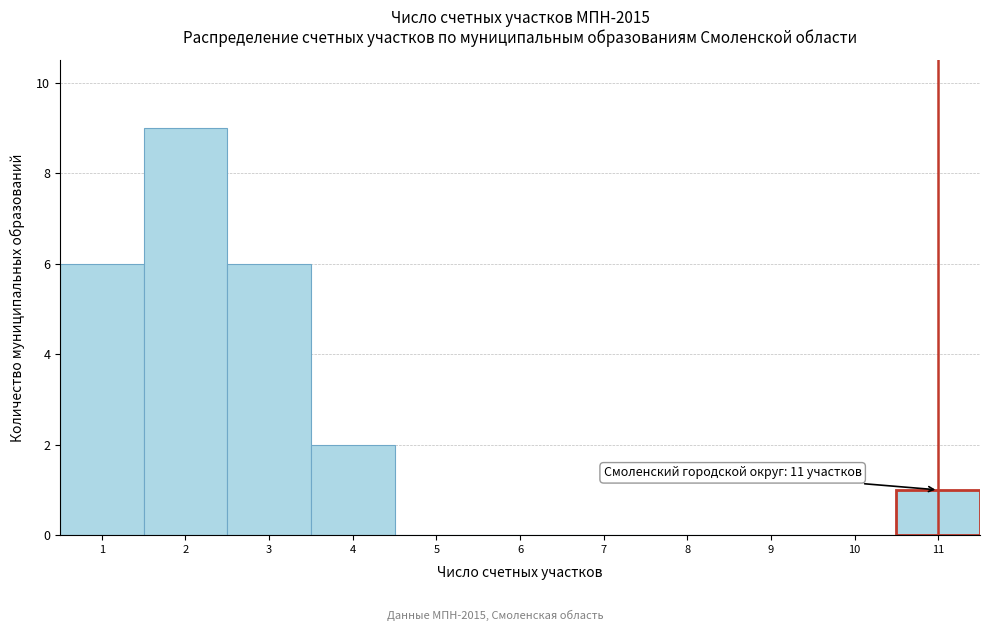

Over which range of the x-axis is the bar tallest?

1.5 to 2.5